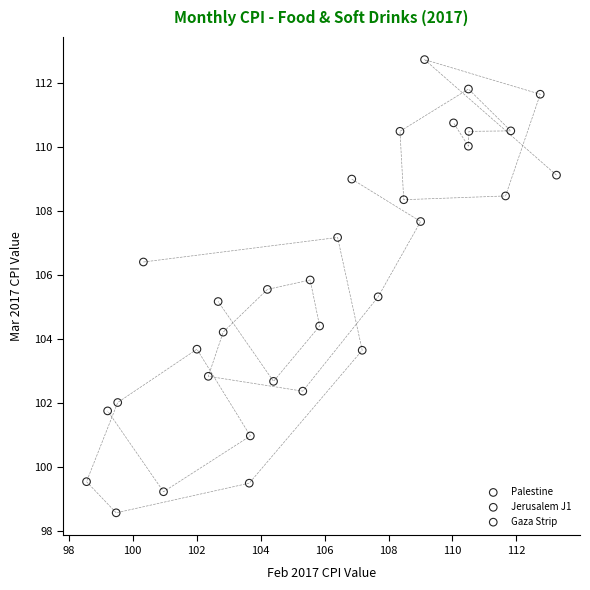

Which series contains the highest Y value?

Jerusalem J1